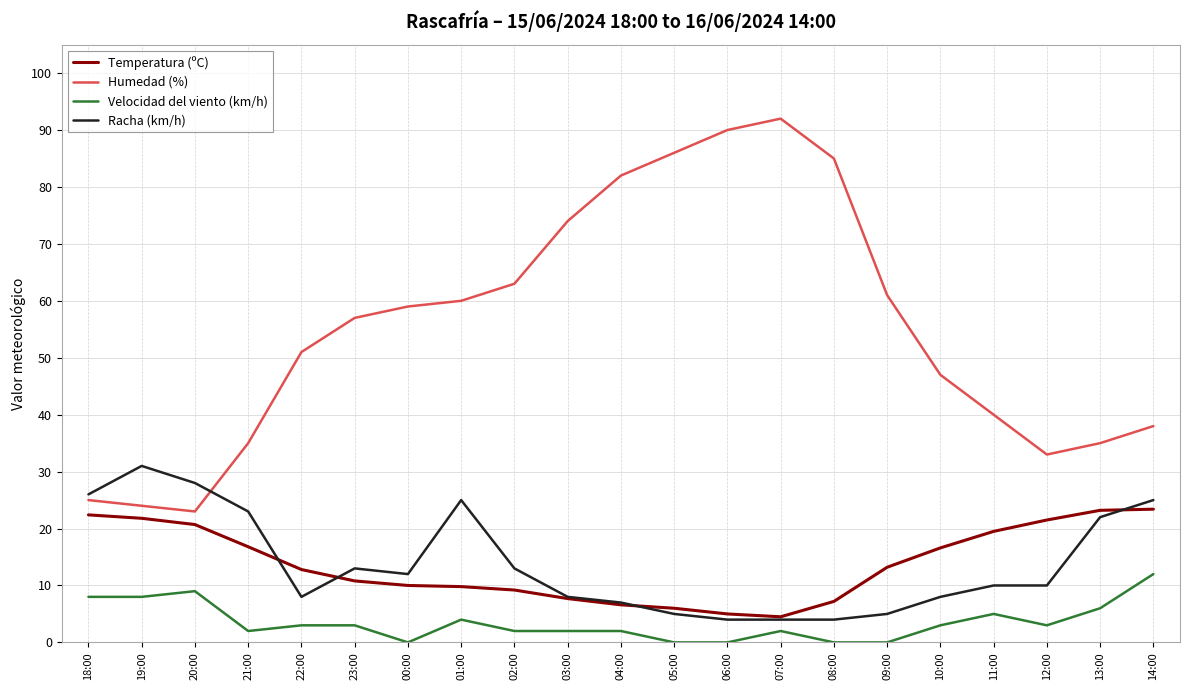

What is the minimum value for Temperatura (ºC)?

4.5